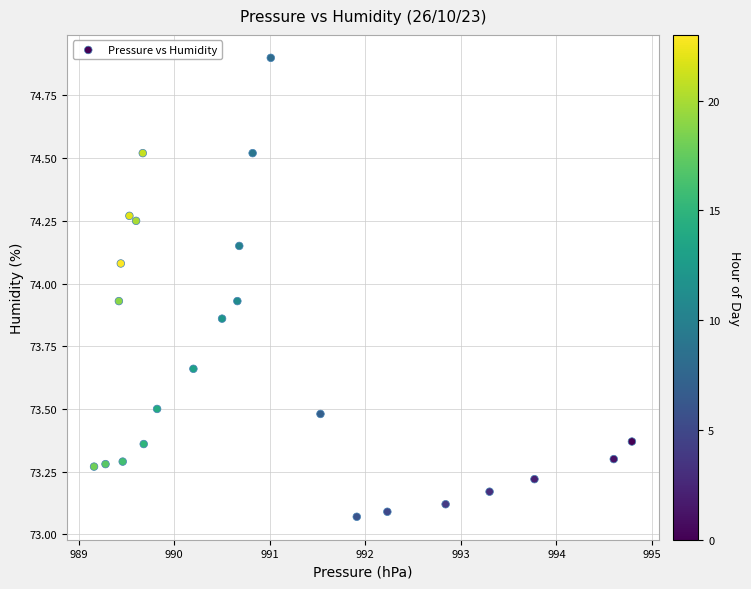

What is the range of X values (max minus min)?

5.6